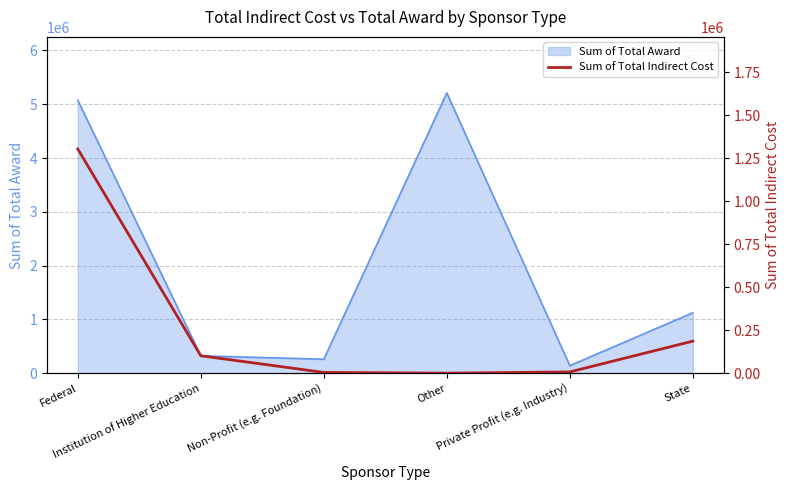

True or false: the data has more than 1 interior local peaks.

False